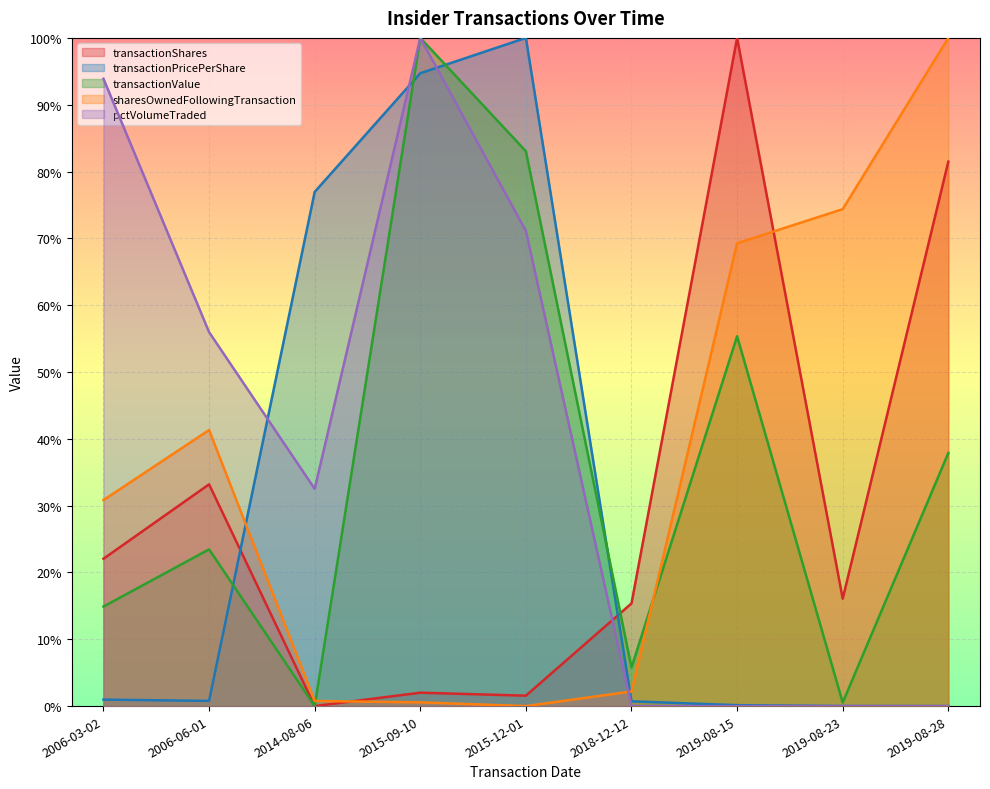

Is the value of transactionPricePerShare at 2006-03-02 greater than the value of transactionShares at 2006-03-02?

No